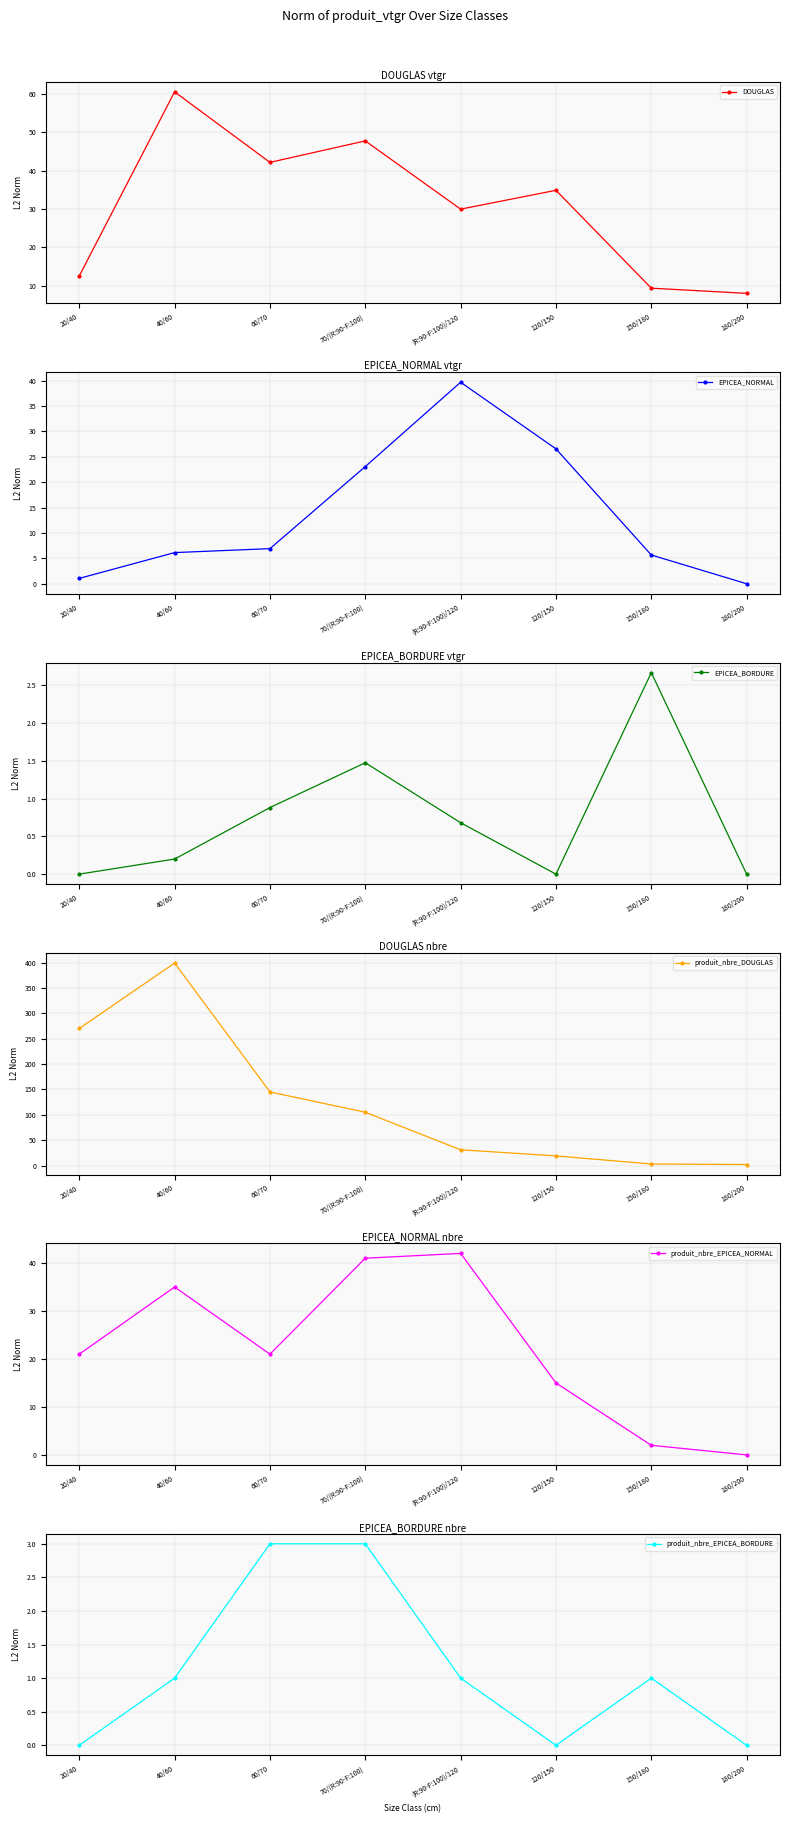

The value of EPICEA_NORMAL at 150/180 is 1.6. True or false?

False